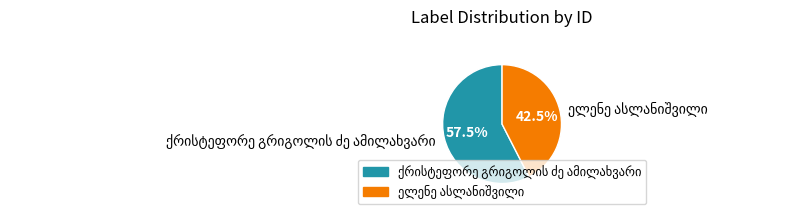

Does any single category account for the majority?

Yes